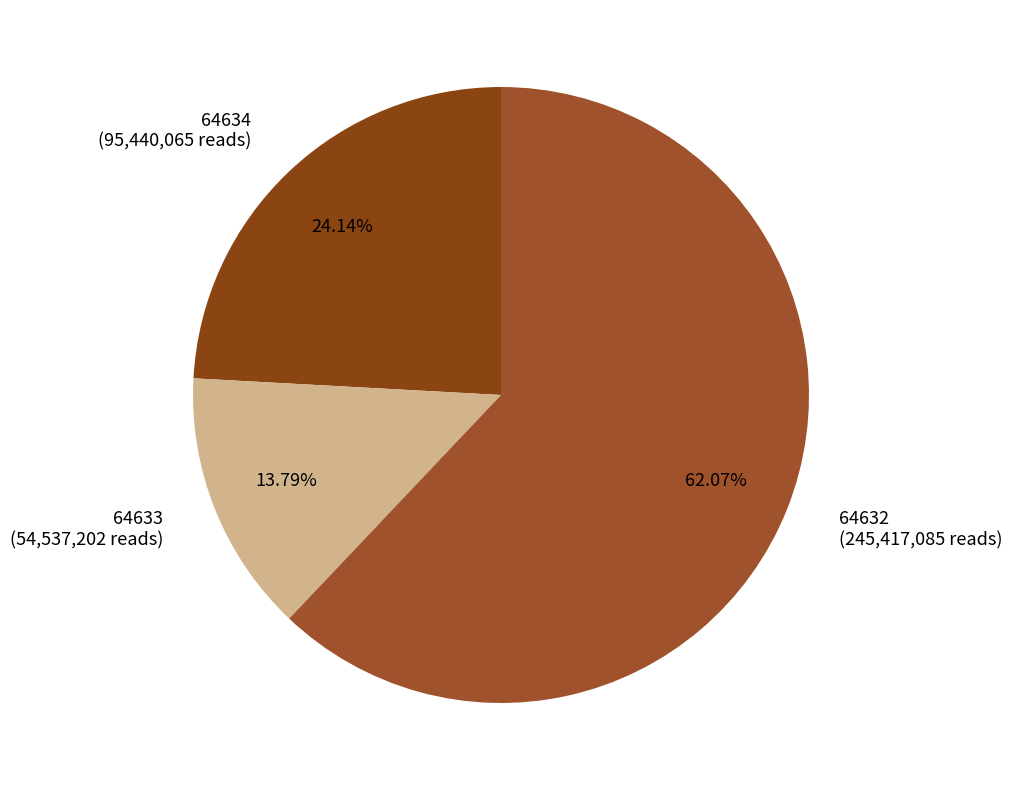

Rank the categories by value from highest to lowest.

64632 (245,417,085 reads), 64634 (95,440,065 reads), 64633 (54,537,202 reads)